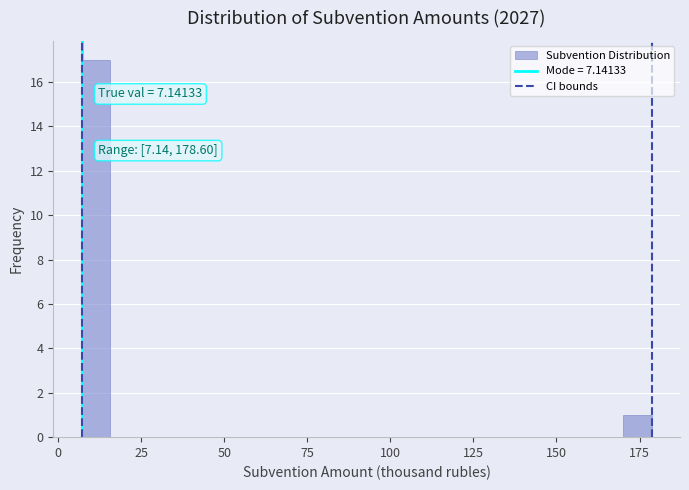

Read against the x-axis, roughly where is the centre of the tallest bar?

10